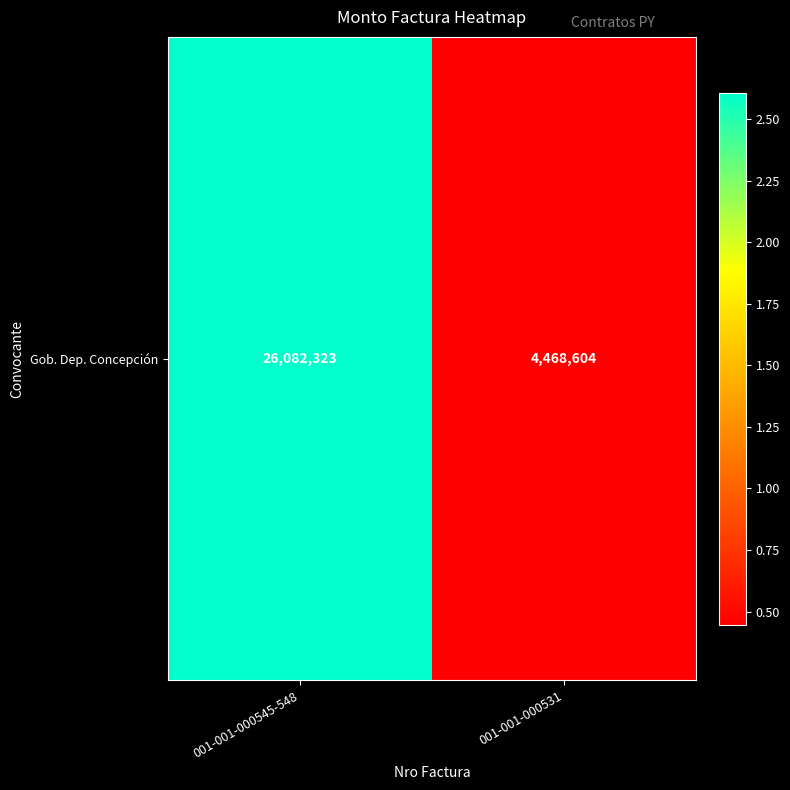

What is the change in value from 001-001-000545-548 to 001-001-000531?

-21613719